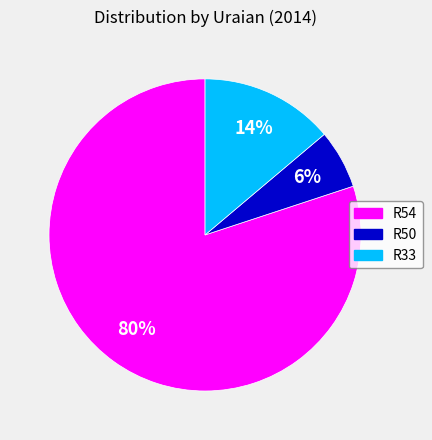

Which category accounts for the majority?

R54